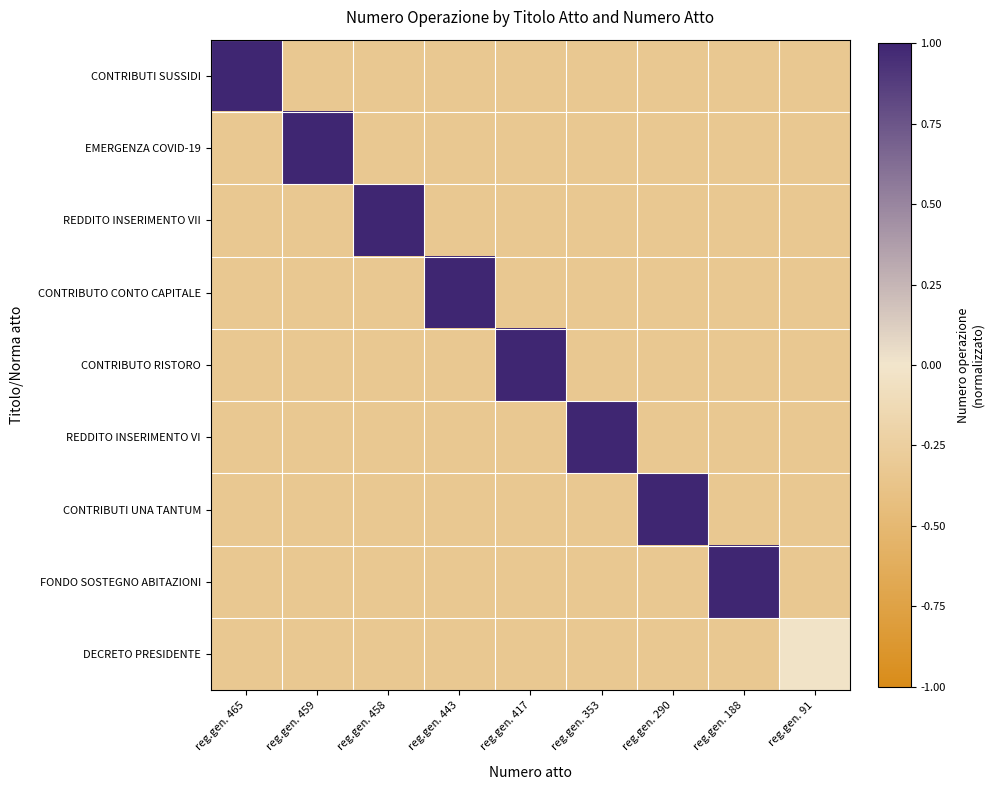

Reading left to right, transcribe all the data shown in this chart.

CONTRIBUTI SUSSIDI: reg.gen. 465=1.0	reg.gen. 459=-0.3	reg.gen. 458=-0.3	reg.gen. 443=-0.3	reg.gen. 417=-0.3	reg.gen. 353=-0.3	reg.gen. 290=-0.3	reg.gen. 188=-0.3	reg.gen. 91=-0.3
EMERGENZA COVID-19: reg.gen. 465=-0.3	reg.gen. 459=1.0	reg.gen. 458=-0.3	reg.gen. 443=-0.3	reg.gen. 417=-0.3	reg.gen. 353=-0.3	reg.gen. 290=-0.3	reg.gen. 188=-0.3	reg.gen. 91=-0.3
REDDITO INSERIMENTO VII: reg.gen. 465=-0.3	reg.gen. 459=-0.3	reg.gen. 458=1.0	reg.gen. 443=-0.3	reg.gen. 417=-0.3	reg.gen. 353=-0.3	reg.gen. 290=-0.3	reg.gen. 188=-0.3	reg.gen. 91=-0.3
CONTRIBUTO CONTO CAPITALE: reg.gen. 465=-0.3	reg.gen. 459=-0.3	reg.gen. 458=-0.3	reg.gen. 443=1.0	reg.gen. 417=-0.3	reg.gen. 353=-0.3	reg.gen. 290=-0.3	reg.gen. 188=-0.3	reg.gen. 91=-0.3
CONTRIBUTO RISTORO: reg.gen. 465=-0.3	reg.gen. 459=-0.3	reg.gen. 458=-0.3	reg.gen. 443=-0.3	reg.gen. 417=1.0	reg.gen. 353=-0.3	reg.gen. 290=-0.3	reg.gen. 188=-0.3	reg.gen. 91=-0.3
REDDITO INSERIMENTO VI: reg.gen. 465=-0.3	reg.gen. 459=-0.3	reg.gen. 458=-0.3	reg.gen. 443=-0.3	reg.gen. 417=-0.3	reg.gen. 353=1.0	reg.gen. 290=-0.3	reg.gen. 188=-0.3	reg.gen. 91=-0.3
CONTRIBUTI UNA TANTUM: reg.gen. 465=-0.3	reg.gen. 459=-0.3	reg.gen. 458=-0.3	reg.gen. 443=-0.3	reg.gen. 417=-0.3	reg.gen. 353=-0.3	reg.gen. 290=1.0	reg.gen. 188=-0.3	reg.gen. 91=-0.3
FONDO SOSTEGNO ABITAZIONI: reg.gen. 465=-0.3	reg.gen. 459=-0.3	reg.gen. 458=-0.3	reg.gen. 443=-0.3	reg.gen. 417=-0.3	reg.gen. 353=-0.3	reg.gen. 290=-0.3	reg.gen. 188=1.0	reg.gen. 91=-0.3
DECRETO PRESIDENTE: reg.gen. 465=-0.3	reg.gen. 459=-0.3	reg.gen. 458=-0.3	reg.gen. 443=-0.3	reg.gen. 417=-0.3	reg.gen. 353=-0.3	reg.gen. 290=-0.3	reg.gen. 188=-0.3	reg.gen. 91=-0.0